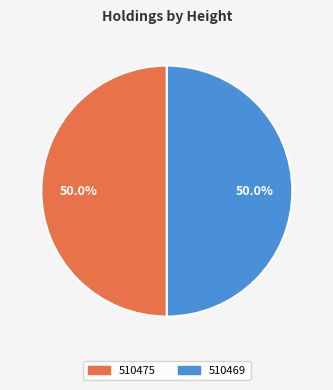

What percentage do 510475 and 510469 together represent?

100.0%